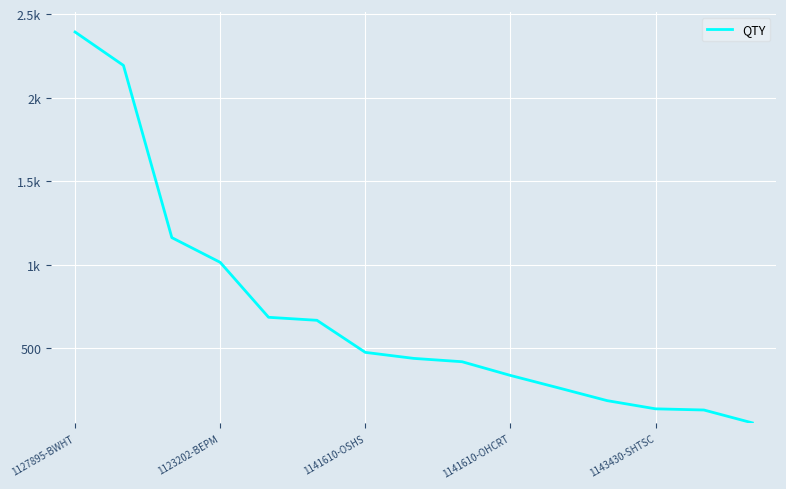

Reading right to left, extract all data points from this chart.

53	130	137	186	262	337	419	439	475	667	685	1014	1162	2193	2393